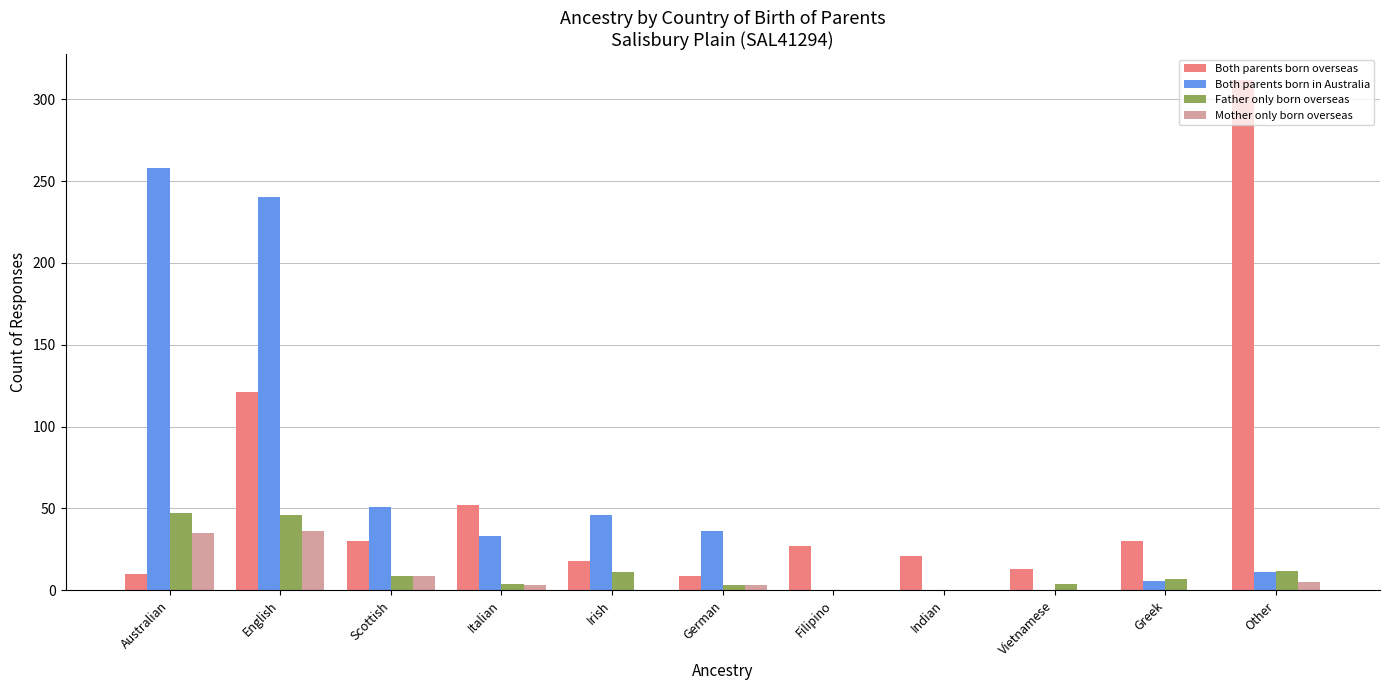

How many groups of bars are there?

11